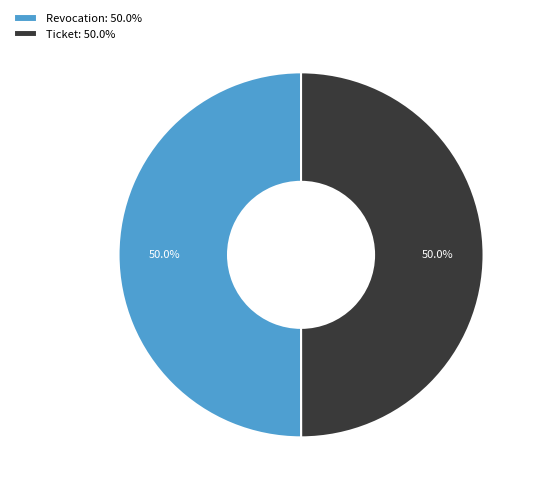

How many slices are in this pie chart?

2